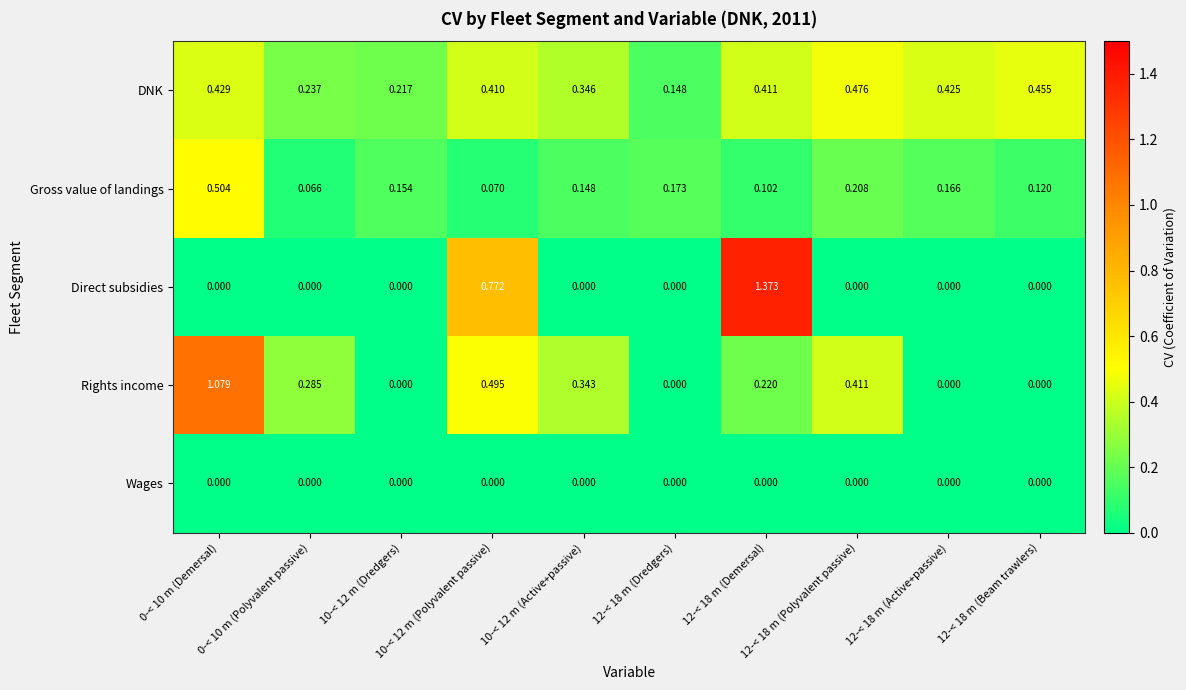

Which series has the largest total across all categories?

DNK